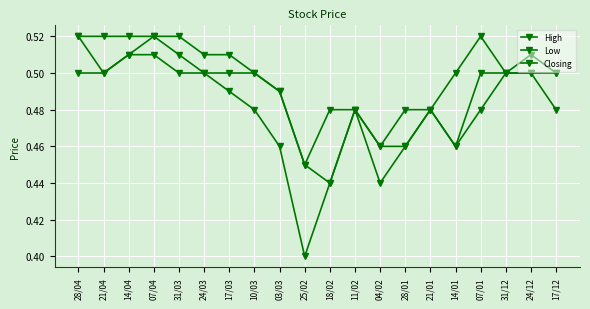

Rank the series by their average value, from lowest to highest.

Low, Closing, High